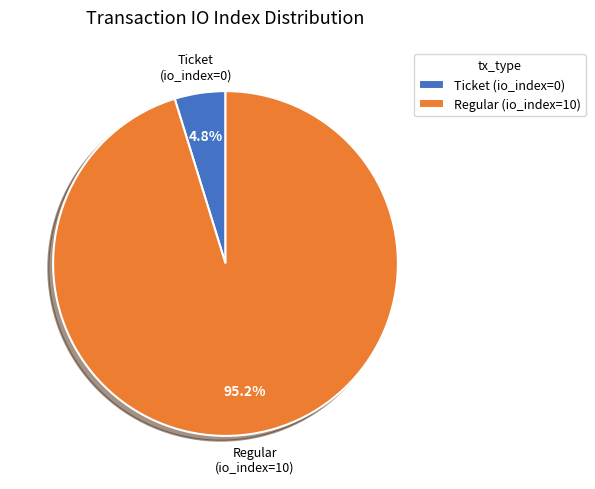

What is the total percentage of Regular (io_index=10) and Ticket (io_index=0)?

100.0%